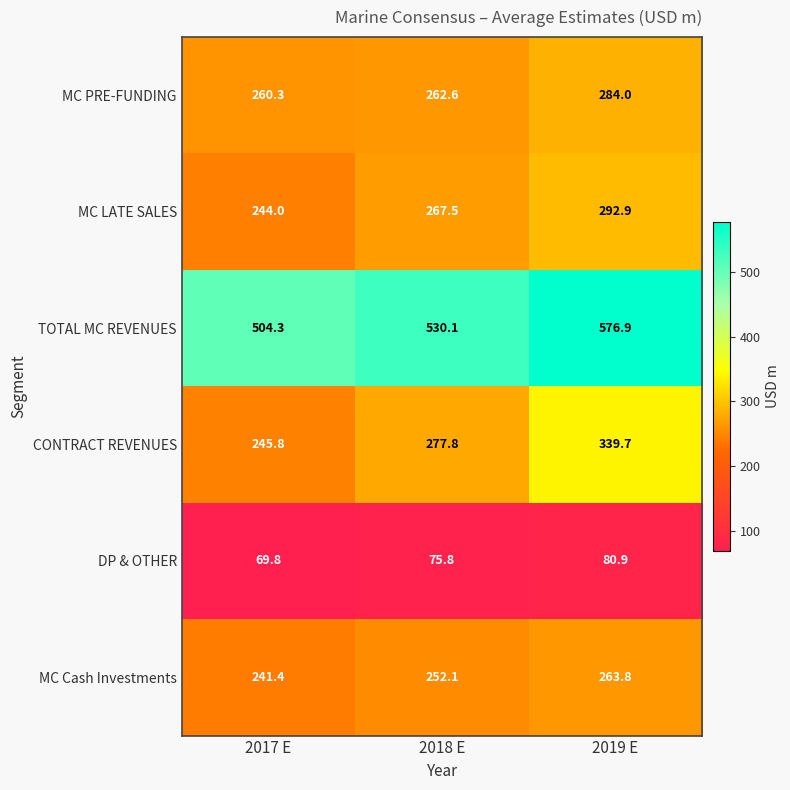

What is the spread (max minus min) of values at 2019 E?

496.0